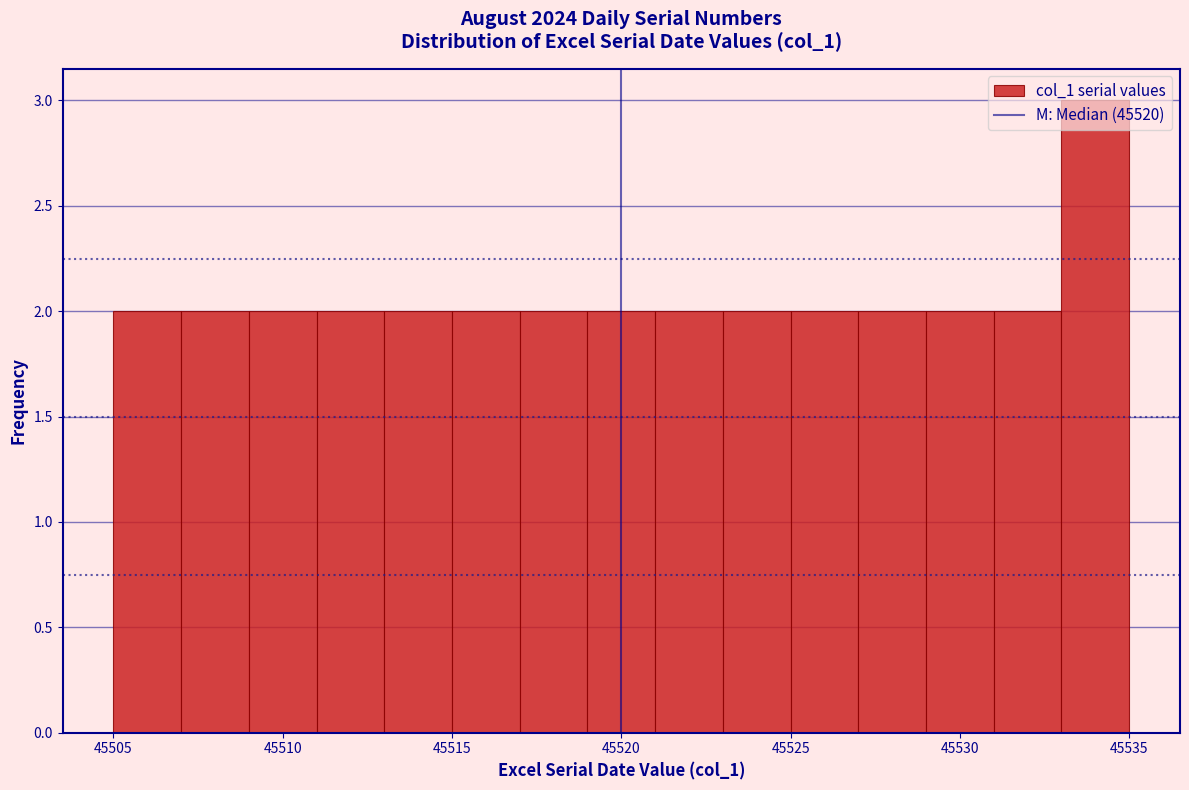

How tall is the bar that spans 45521 to 45523 on the x-axis? The values are not printed on the chart, so give them approximately, as read against the axis.

2